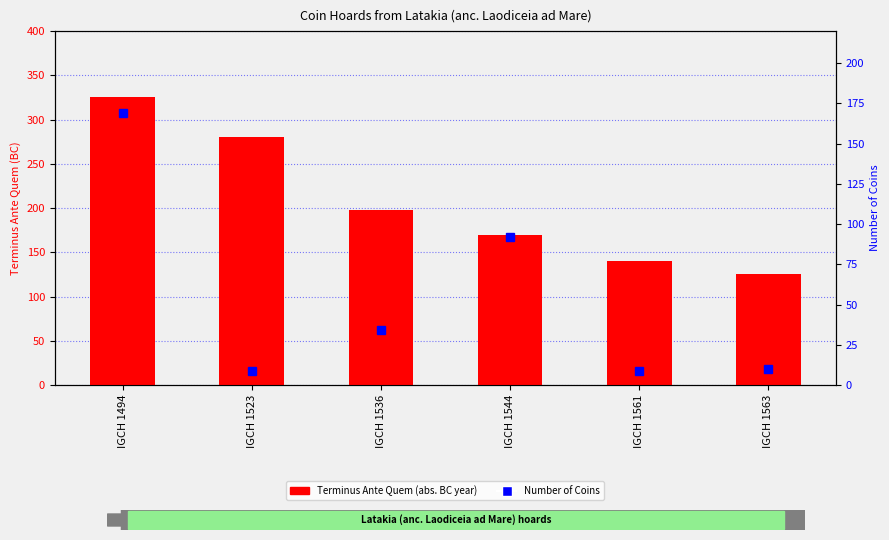

Between IGCH 1523 and IGCH 1544, which series saw the biggest shift?

Terminus Ante Quem (abs. BC year)